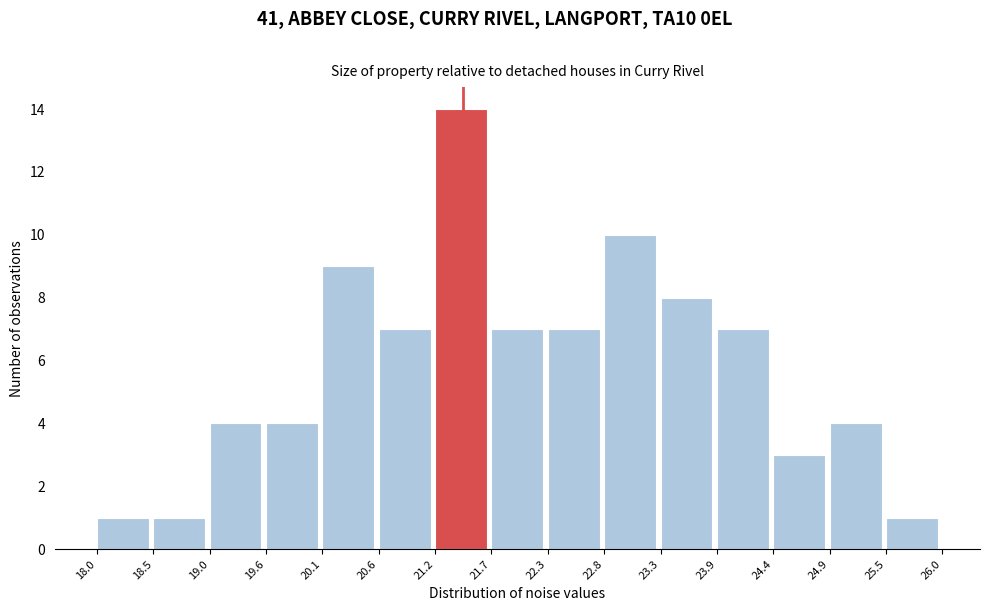

Which range on the x-axis has the tallest bar?

21.2 to 21.7